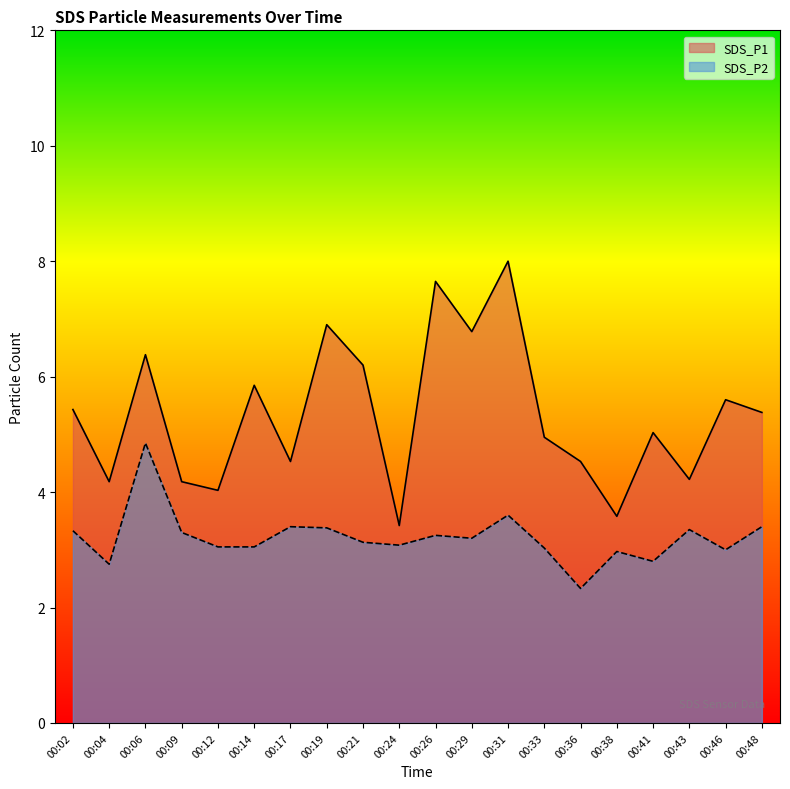

At how many categories does at least one series exceed 7?

2